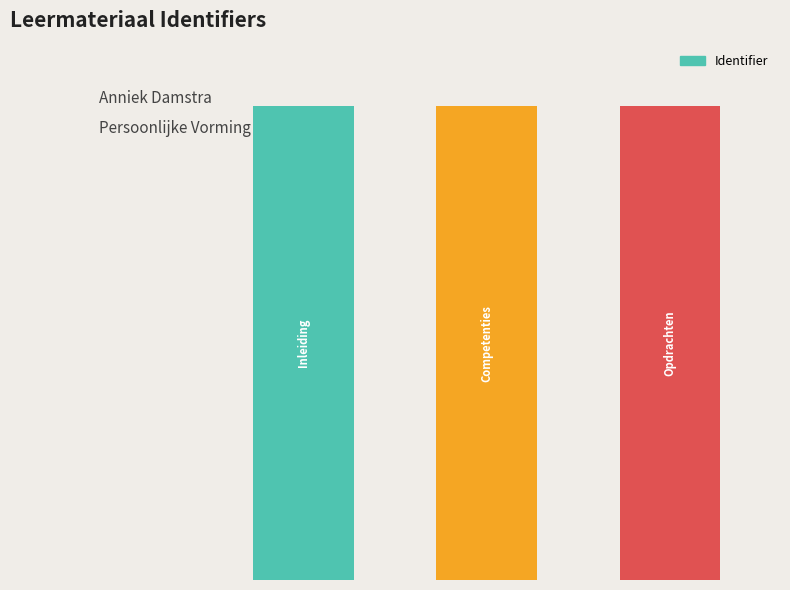

What is the value of the 4th bar from the left?

3709178